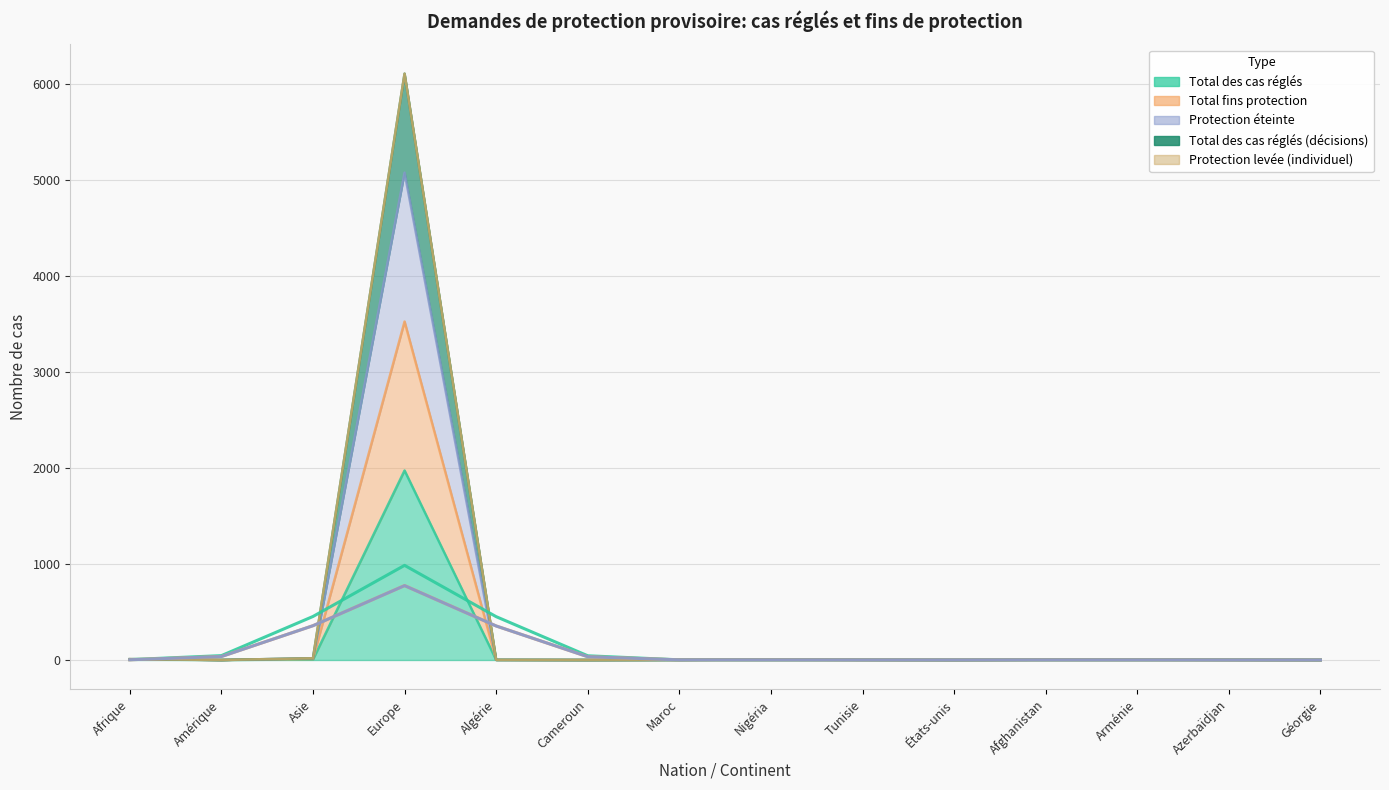

Where is the first local maximum for Total fins protection?

Europe